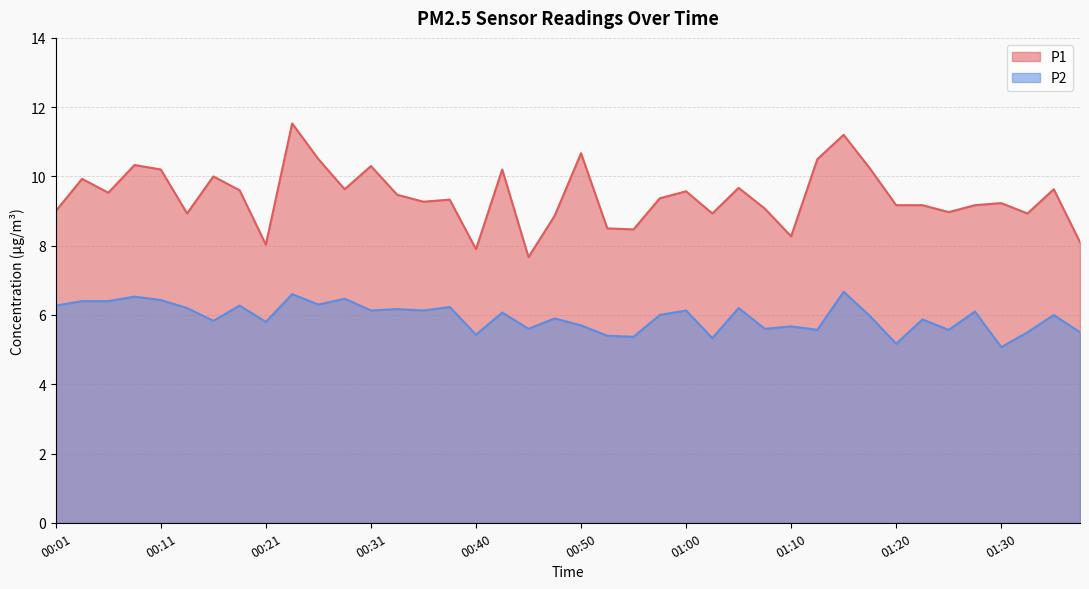

What is the total value across all series at 00:35?

15.4